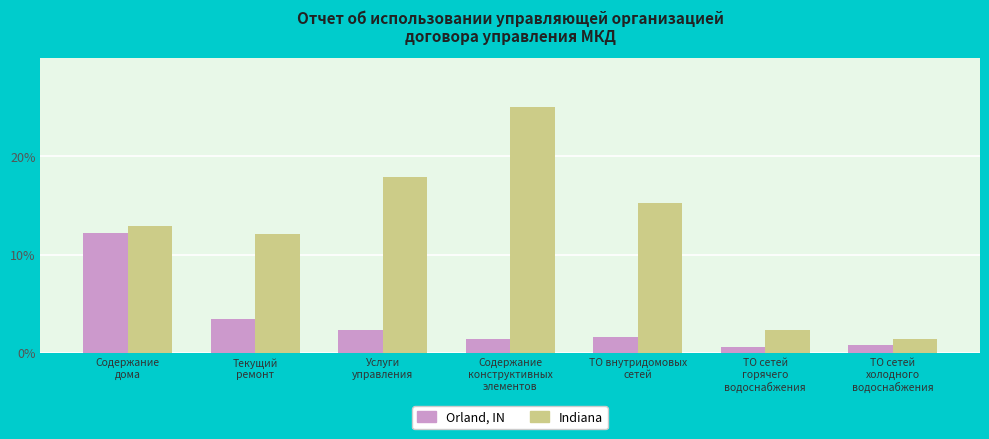

Rank the series by their maximum value, from lowest to highest.

Orland, IN, Indiana